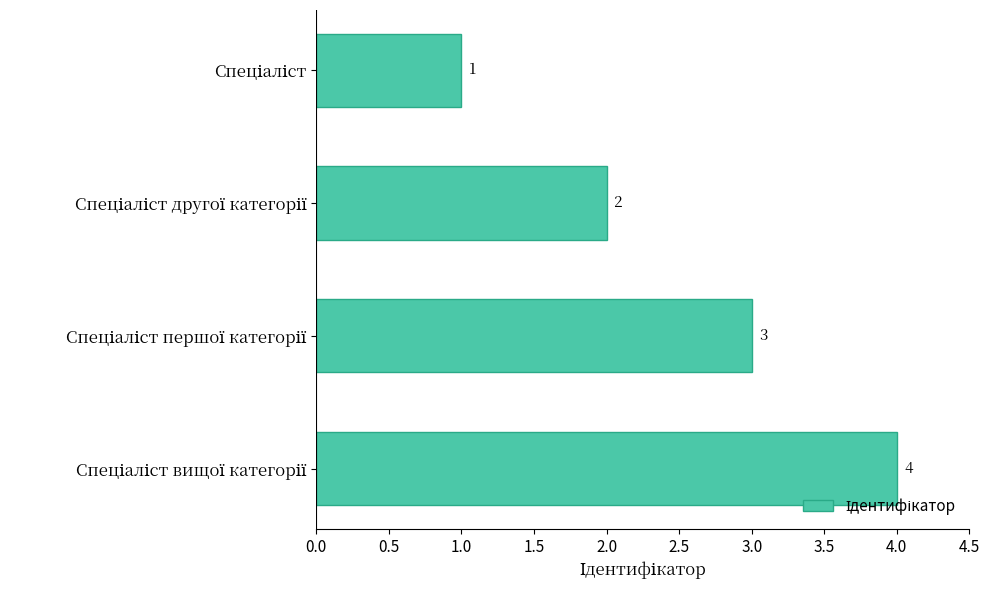

What is the minimum value shown in the chart?

1